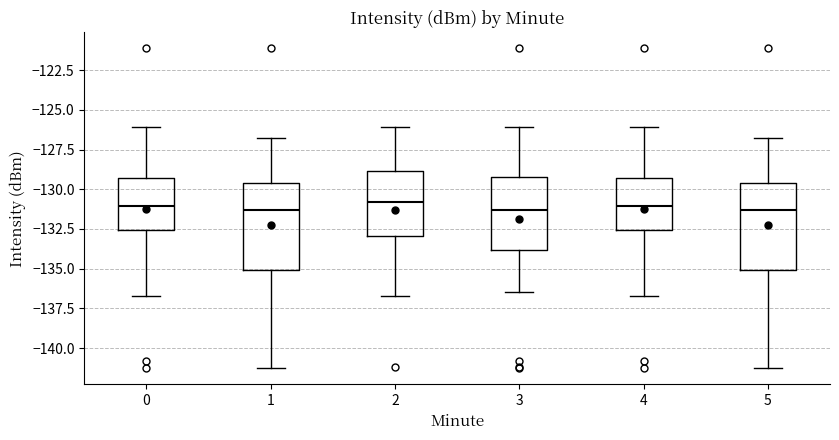

Reading left to right, read every box against the y-axis: the position of its median line, the range the box covers, and the ends of its whiskers. The values are not printed on the chart, so give them approximately, as read against the axis.

0: median -131.0, box -132.5 to -129.5, whiskers -136.5 to -126.0
1: median -131.5, box -135.0 to -129.5, whiskers -141.5 to -127.0
2: median -131.0, box -133.0 to -129.0, whiskers -136.5 to -126.0
3: median -131.5, box -134.0 to -129.0, whiskers -136.5 to -126.0
4: median -131.0, box -132.5 to -129.5, whiskers -136.5 to -126.0
5: median -131.5, box -135.0 to -129.5, whiskers -141.5 to -127.0